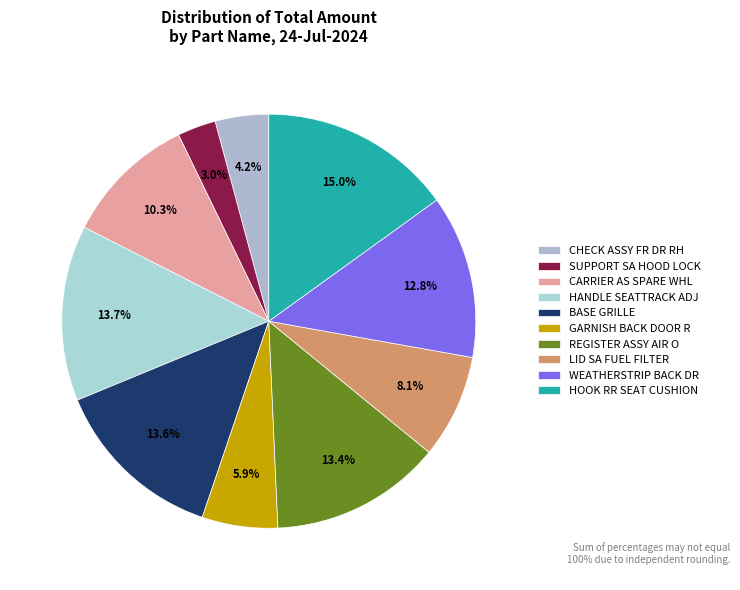

What percentage is the CHECK ASSY FR DR RH slice, to the nearest percent?

4%